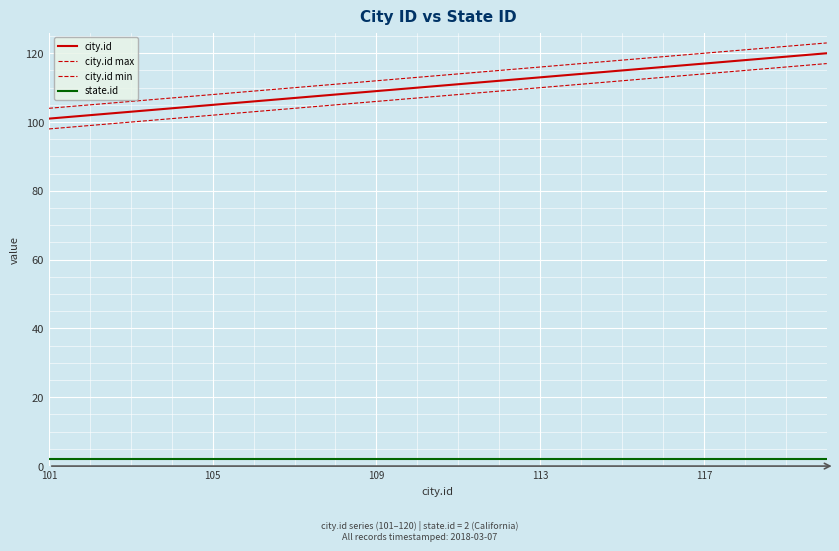

How many lines are shown in the chart?

4